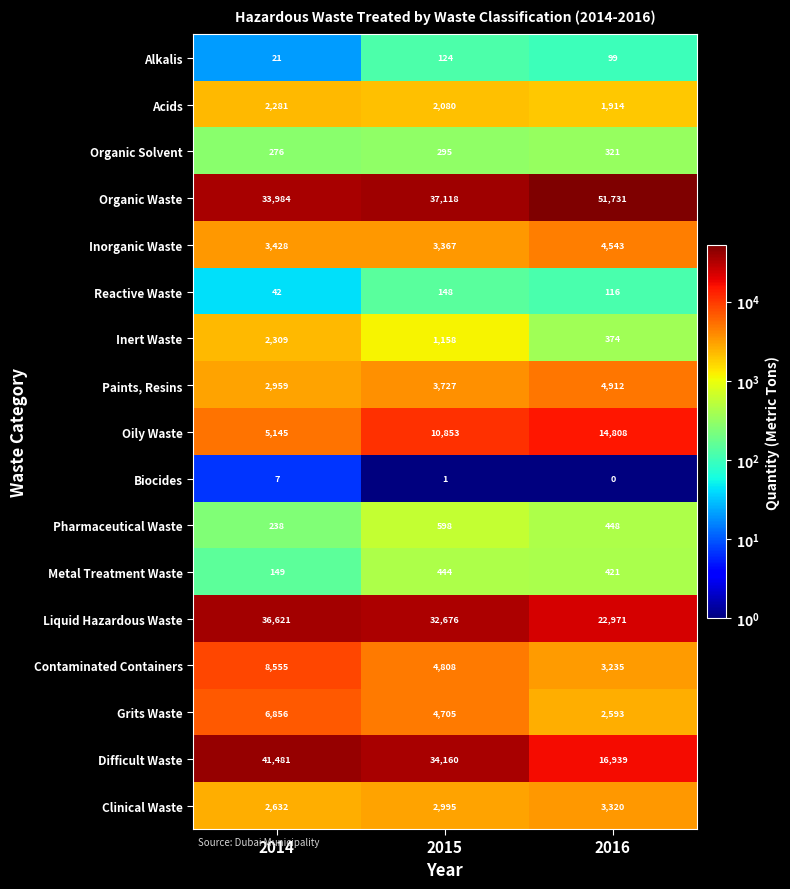

What is the maximum value for Oily Waste?

14808